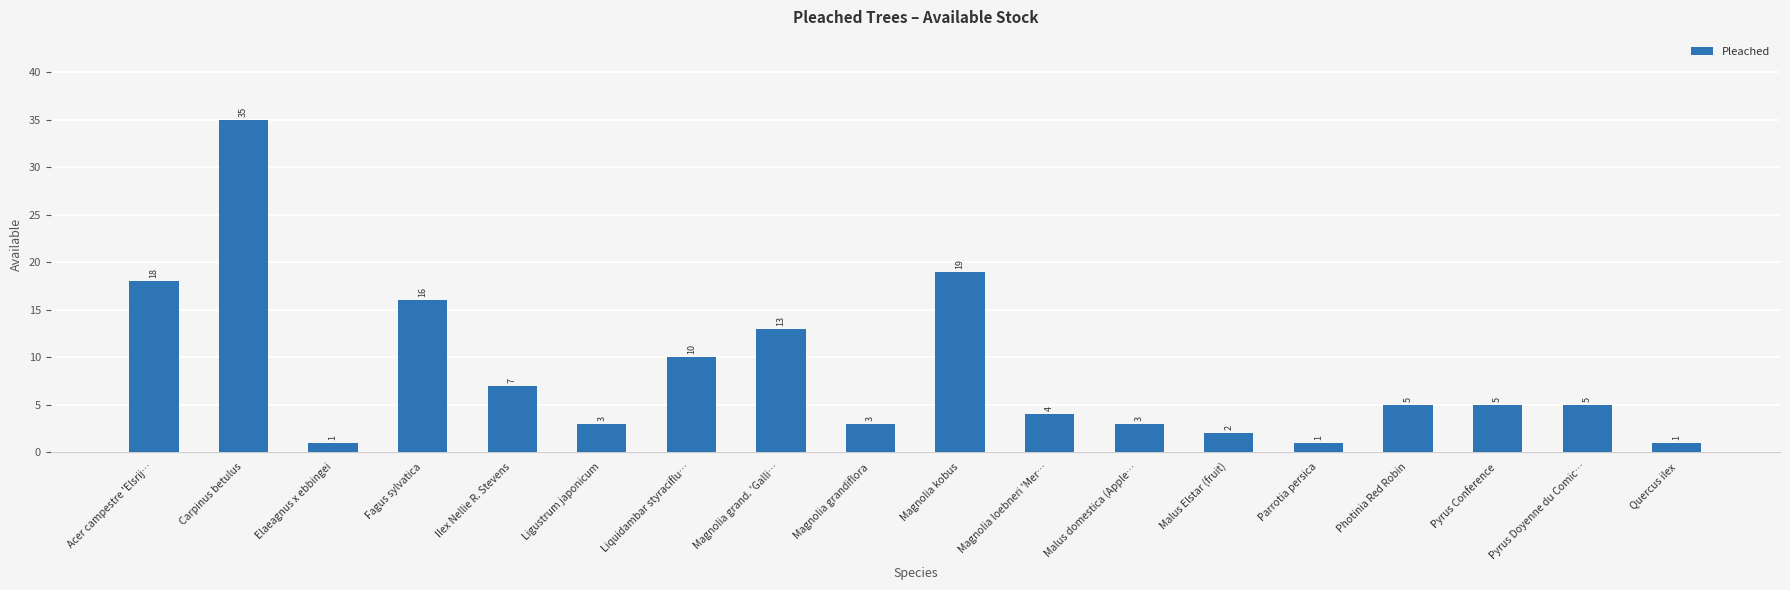

Is it true that the value at Magnolia grandiflora is 3?

True